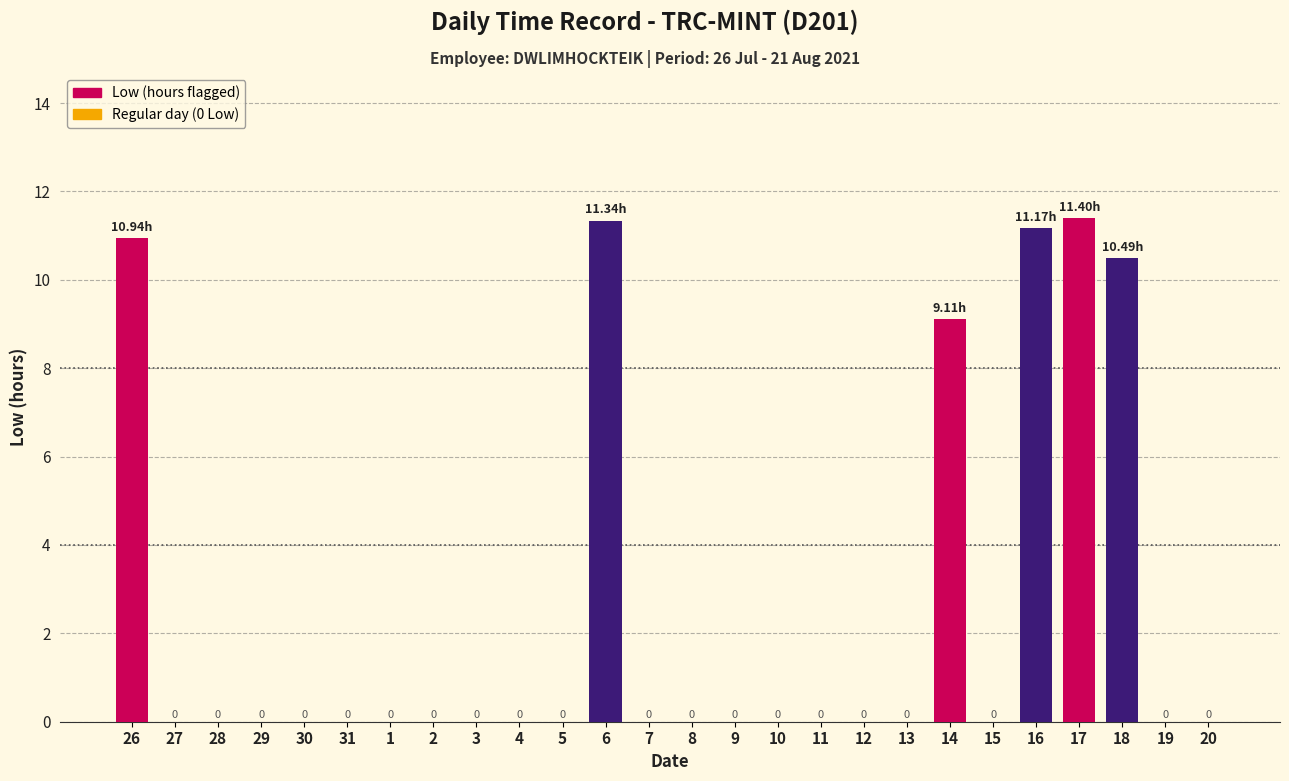

Are the bars horizontal?

No